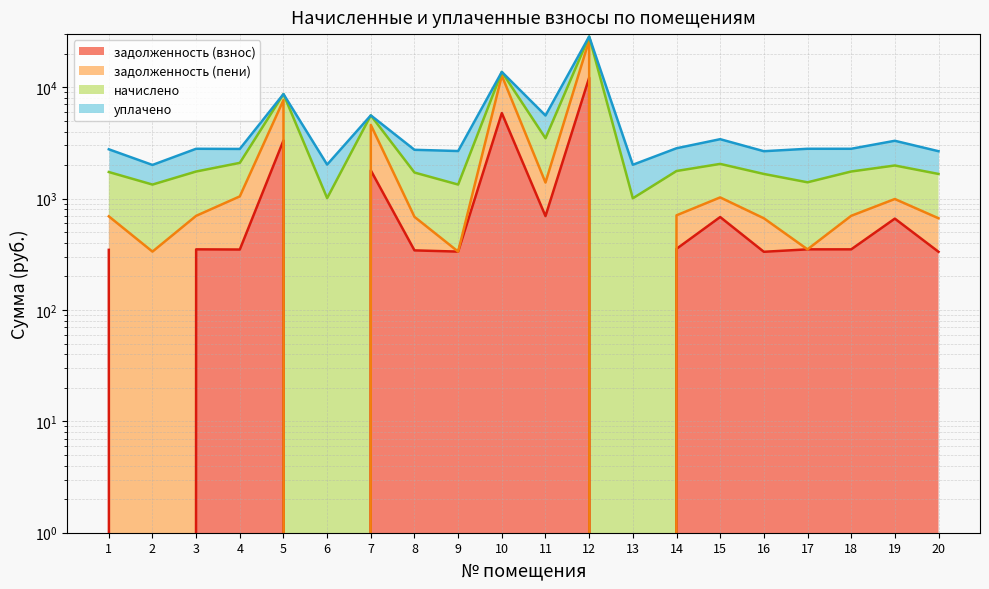

The value of задолженность (пени) at 13 is 14242.9. True or false?

False